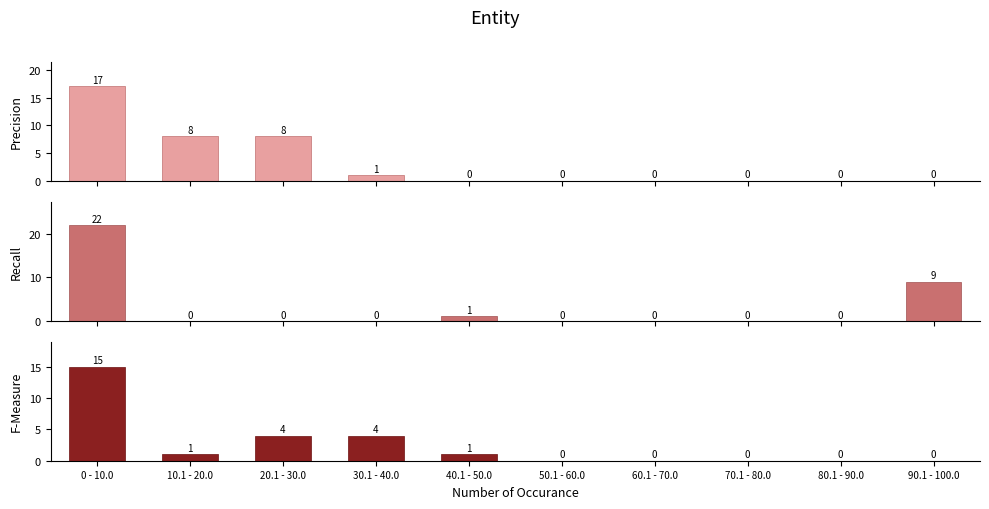

How many groups of bars are there?

10